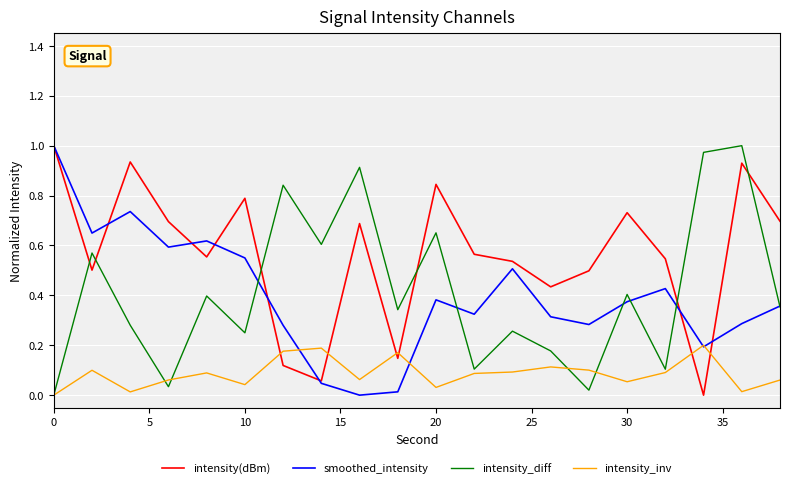

Which series has the largest total across all categories?

intensity(dBm)